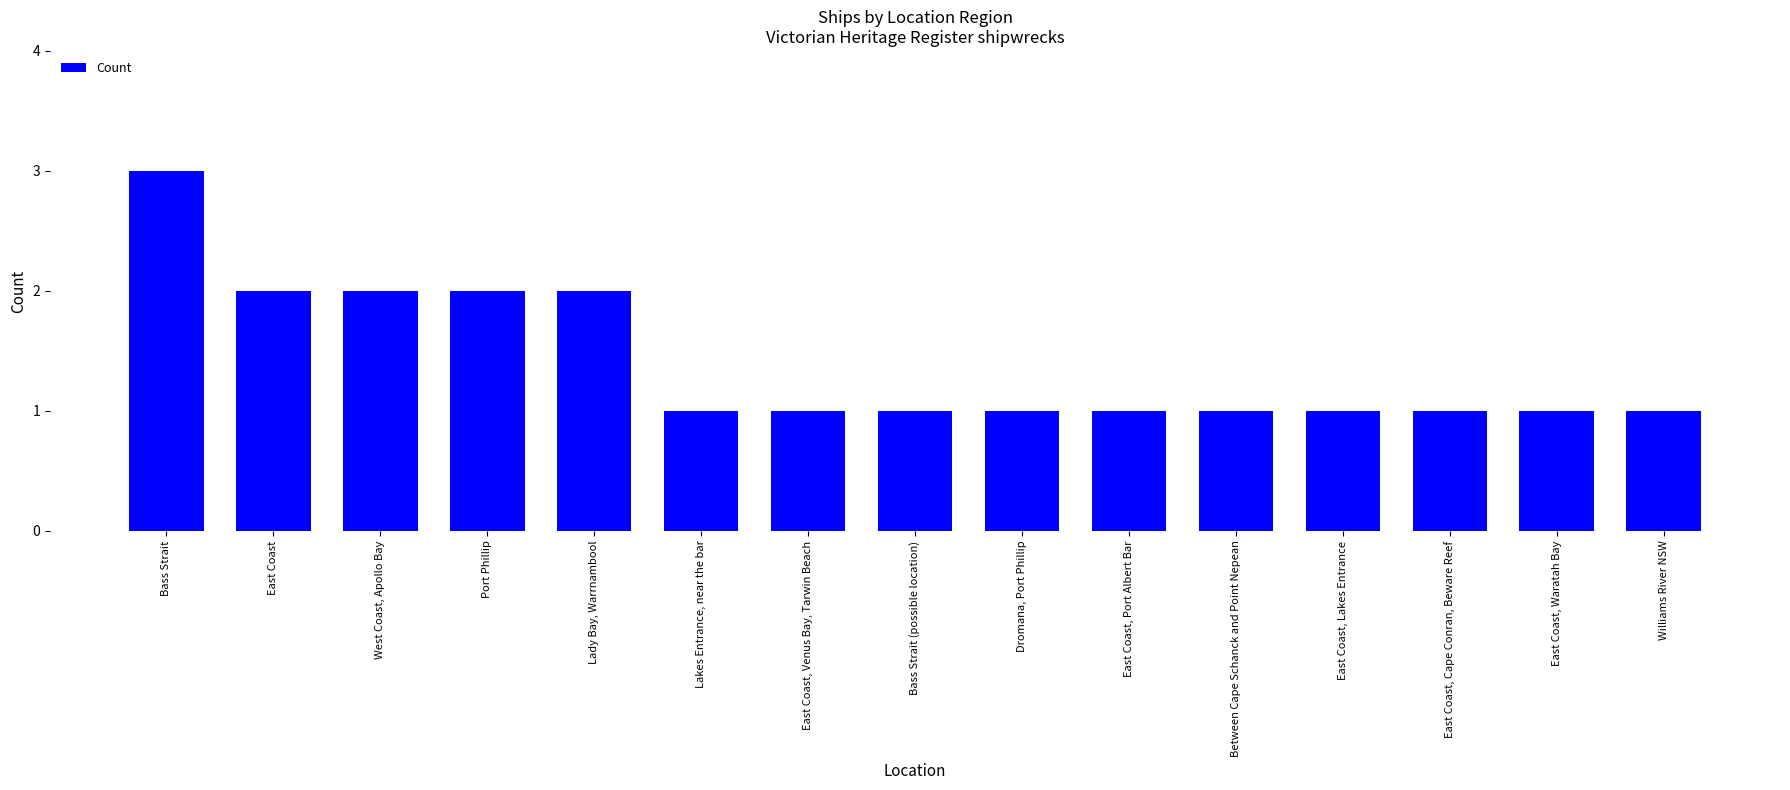

Is it true that the value at Lady Bay, Warrnambool is 2?

True